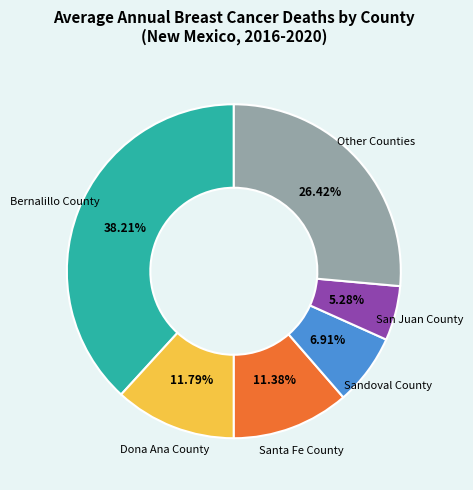

Is there a majority slice in this chart?

No